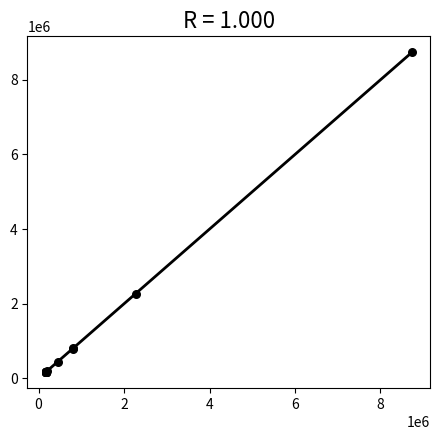

What Y value in the scatter plot is closest to 4449801?

2264847.7